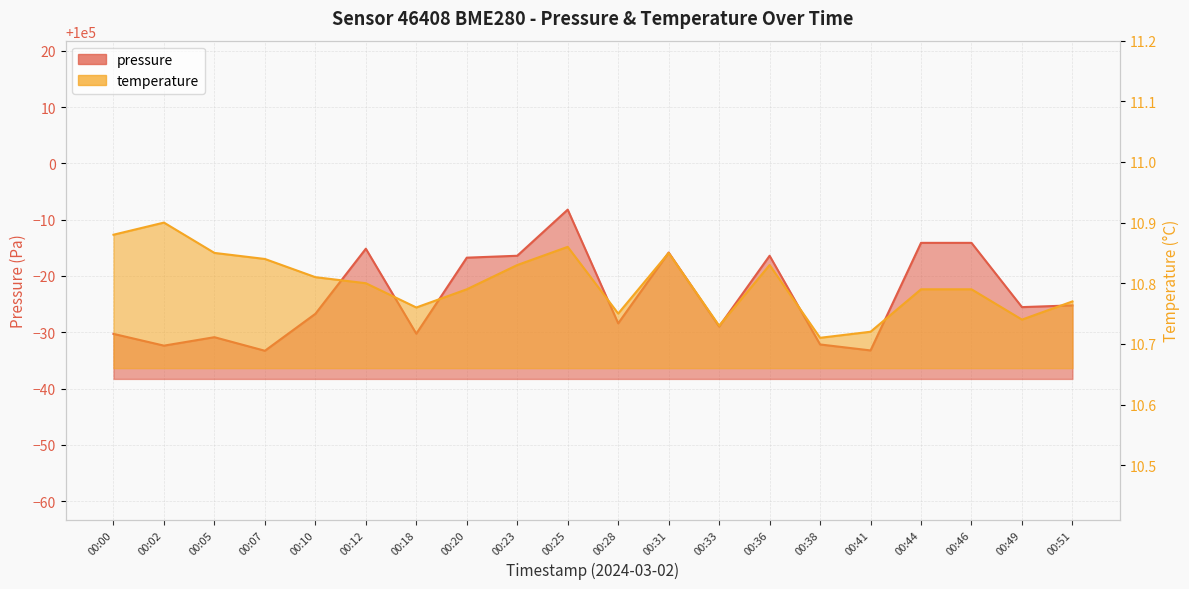

Which series has the largest total across all categories?

pressure